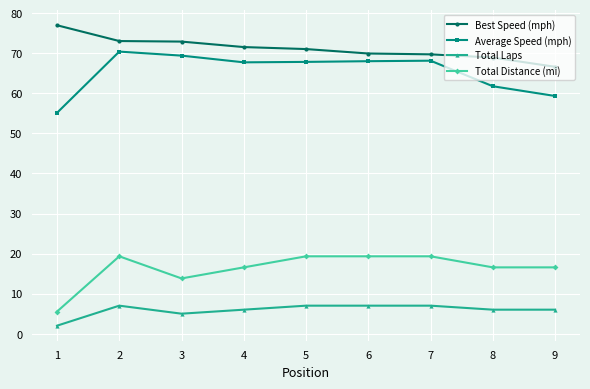

What are all the series names shown in the legend?

Best Speed (mph), Average Speed (mph), Total Laps, Total Distance (mi)